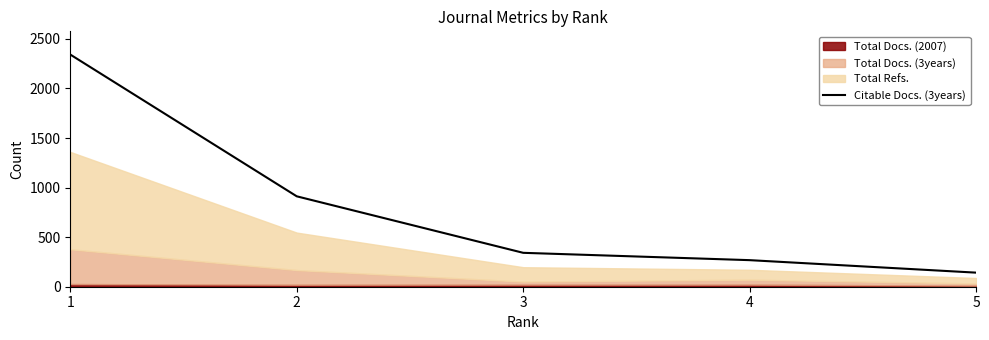

Is it true that the value at 5 is 84?

False